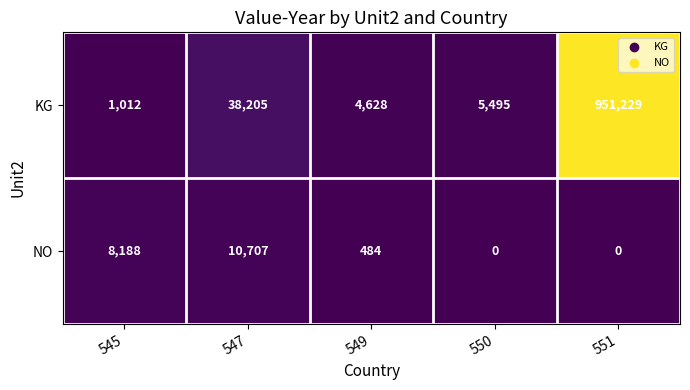

What is the greatest value displayed?

951229